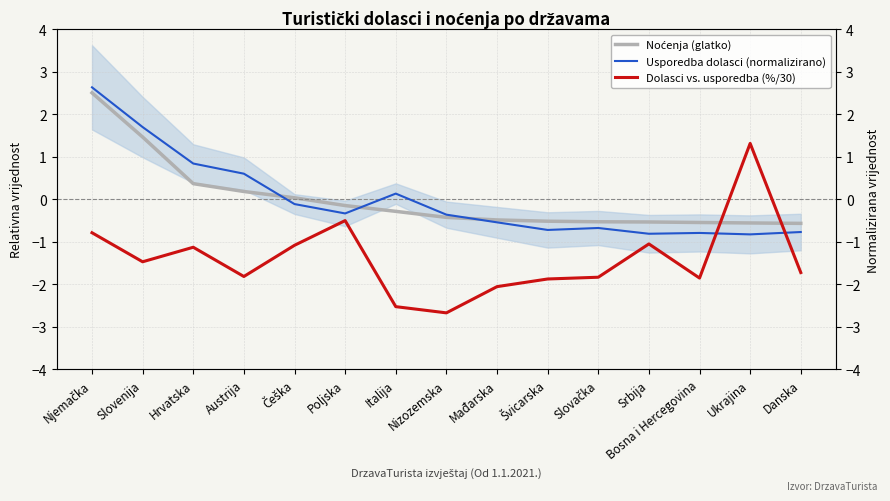

Count the number of categories in the chart.

15